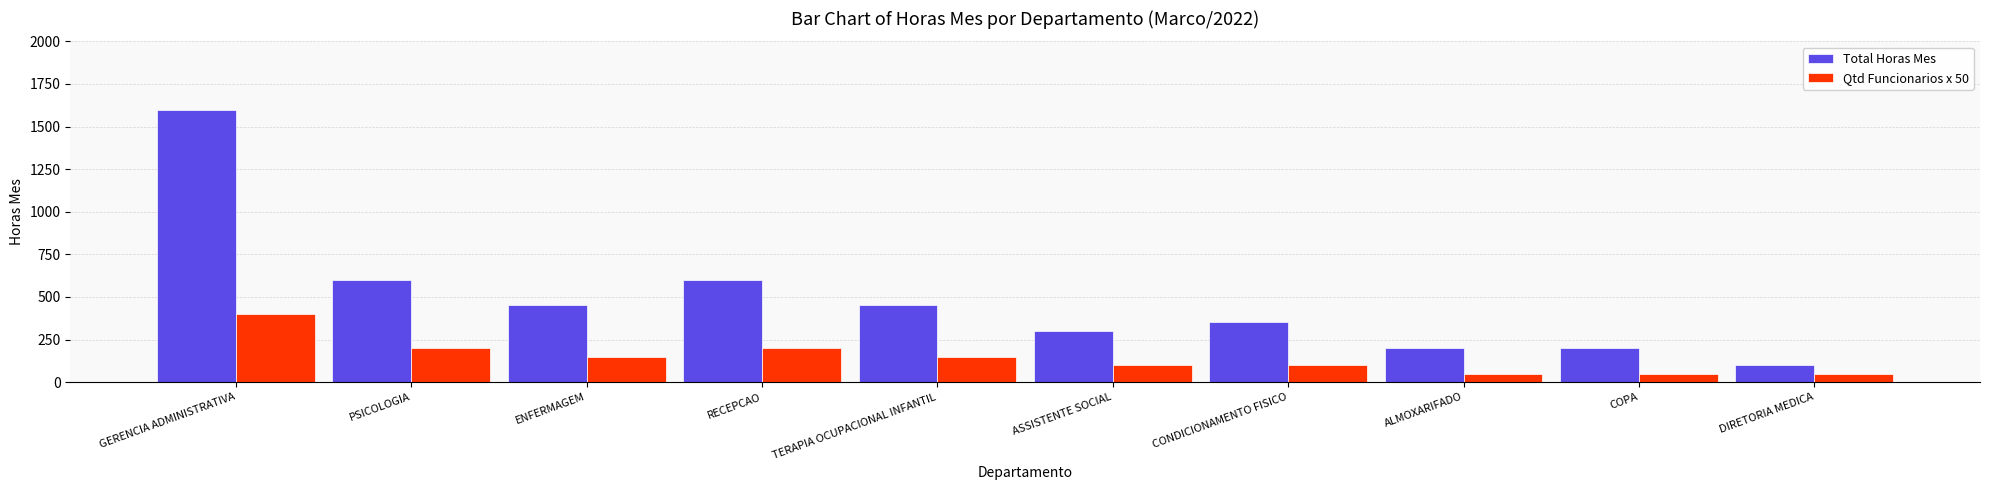

How many values in the Total Horas Mes series are below 450?

5